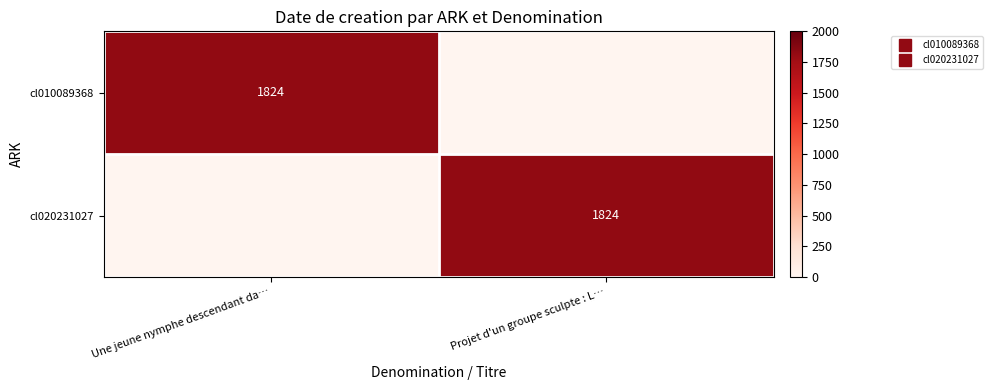

How many categories are shown in the chart?

2